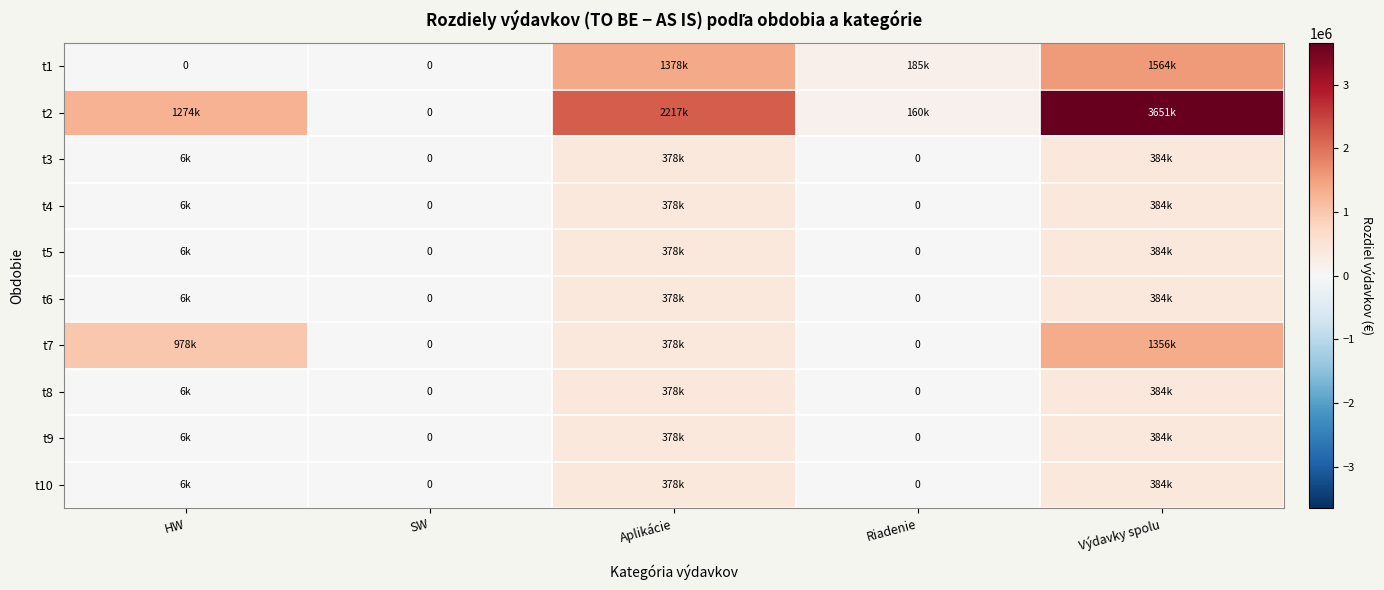

Which series changed the most between HW and Riadenie?

t2